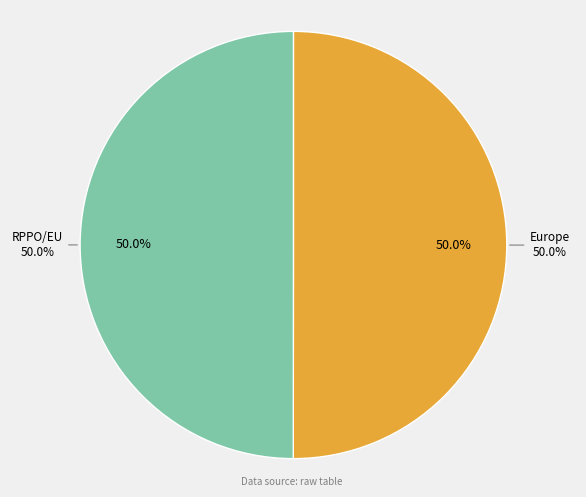

How many slices are in this pie chart?

2